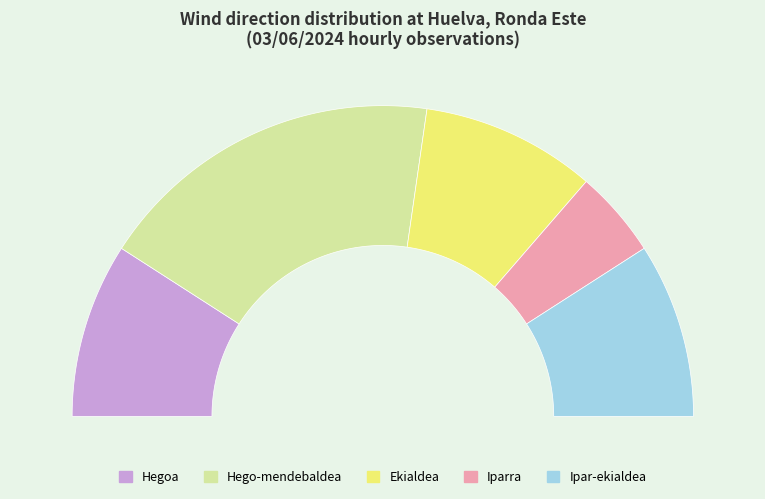

Which has a higher value, Ipar-ekialdea or Ekialdea?

Ekialdea